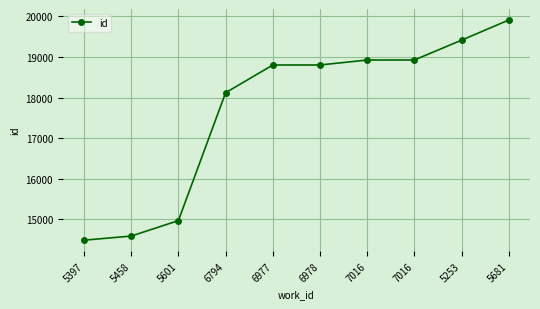

What is the label of the 4th point from the left?

6794